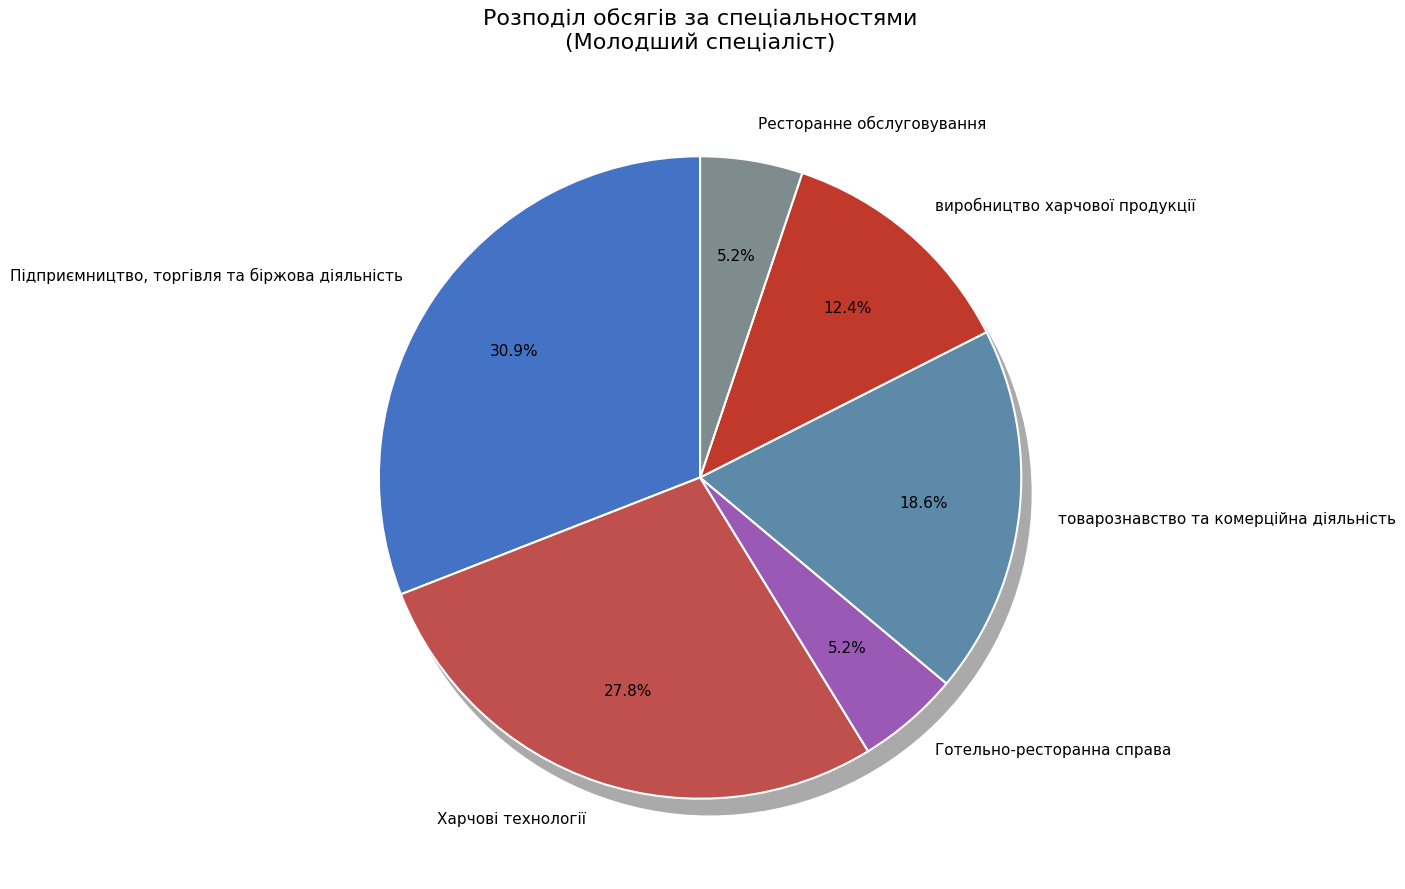

True or false: Харчові технології accounts for 13% of the total.

False